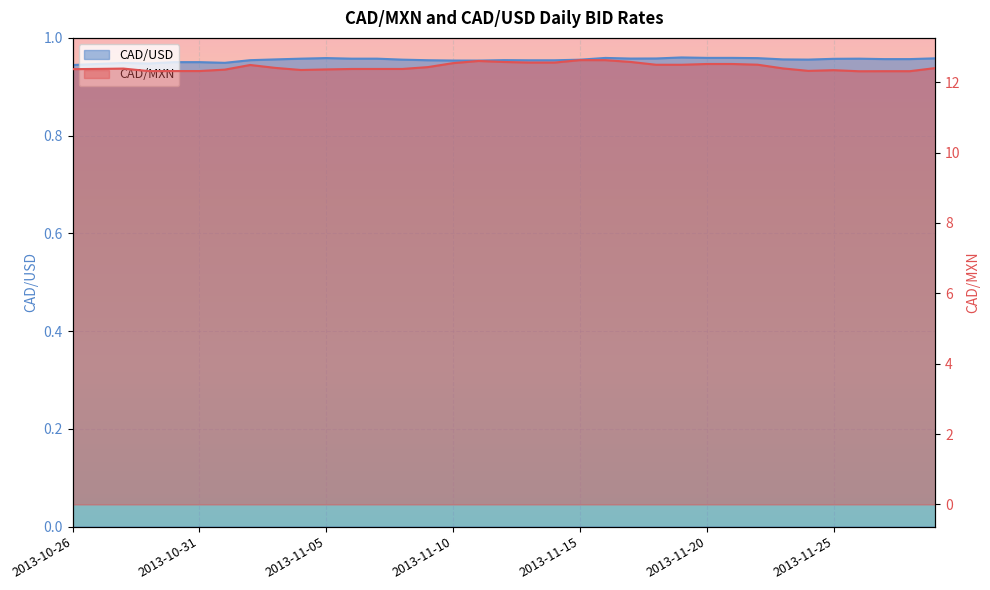

What is the sum of all CAD/USD values?

33.4